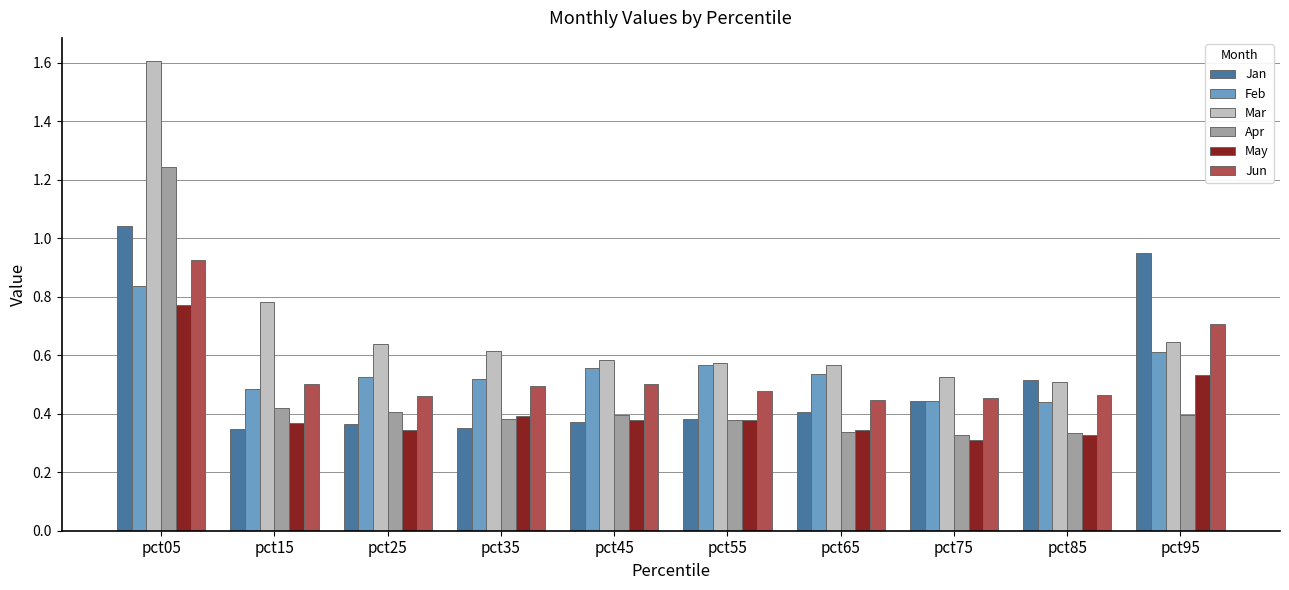

Which series has the largest total across all categories?

Mar